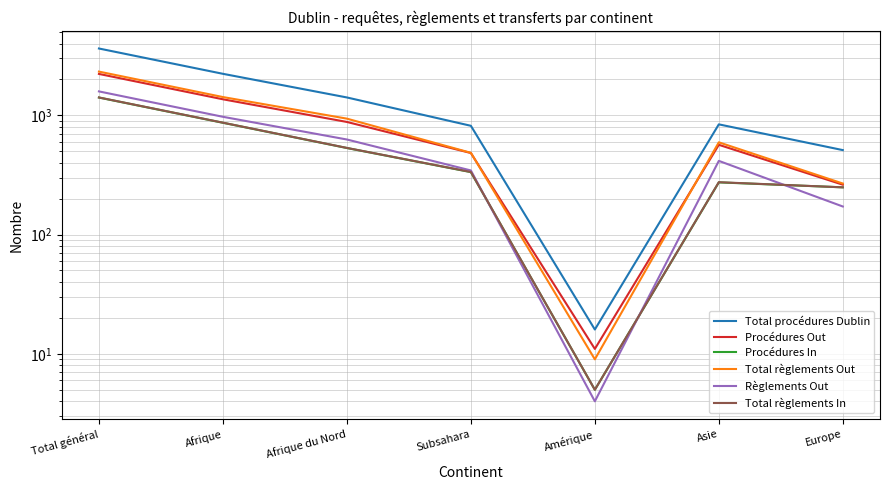

True or false: Total règlements Out has more than 2 interior local peaks.

False